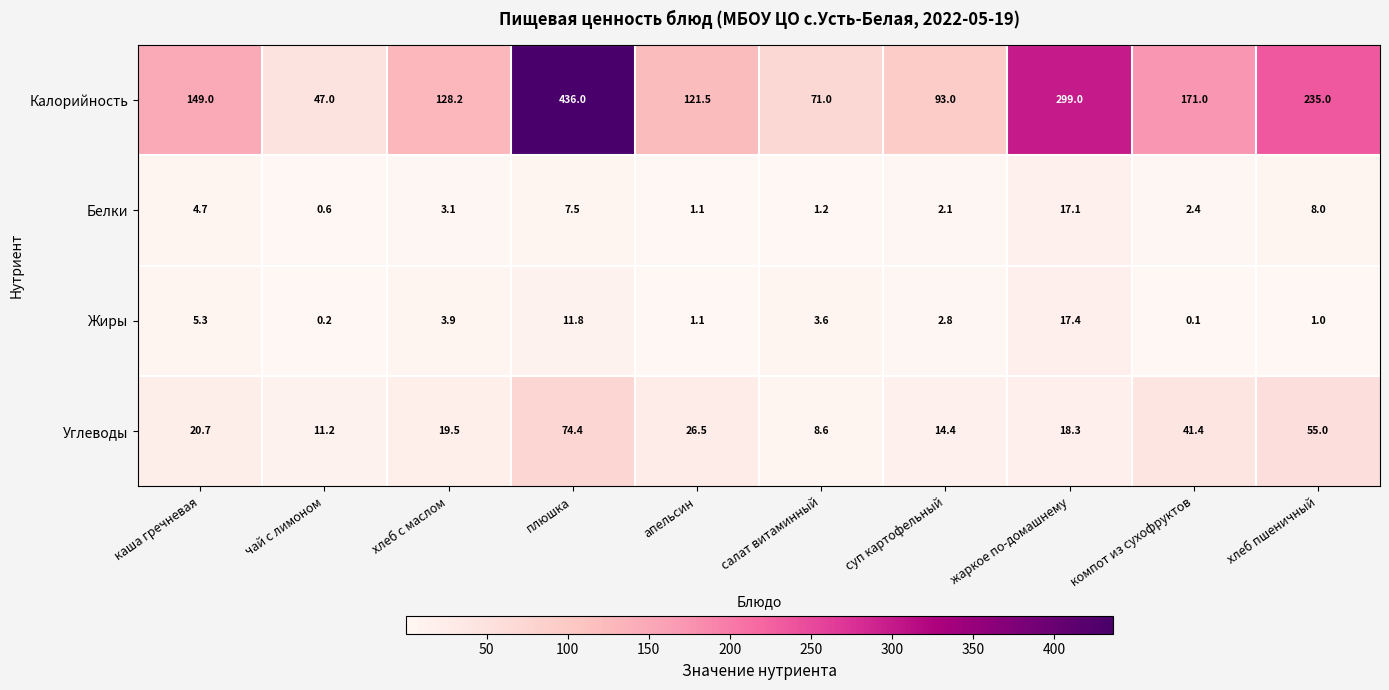

The Жиры series shows 1.5 at апельсин. True or false?

False